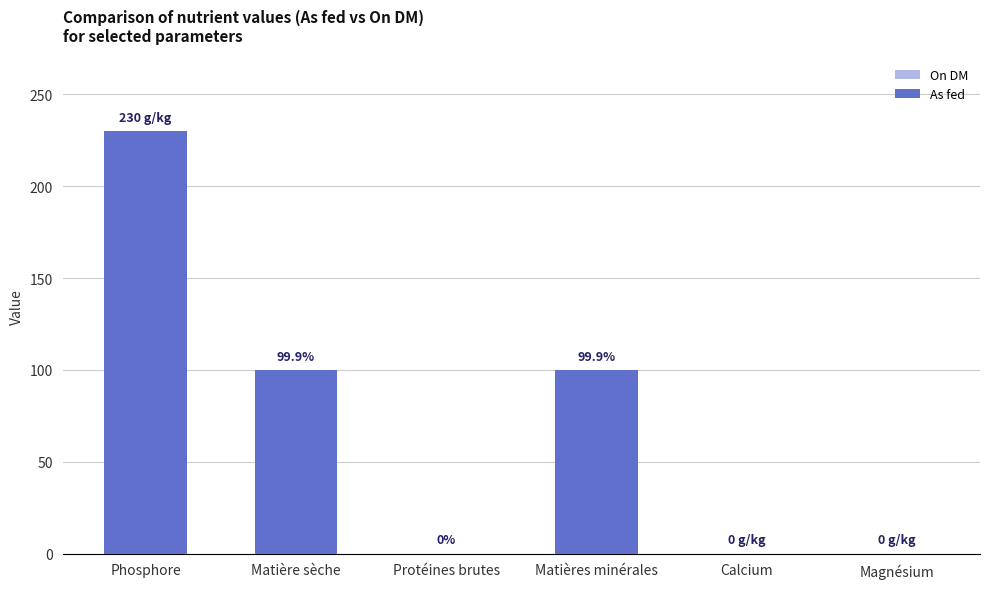

What is the value of the As fed bar at the 4th from the left?

99.9